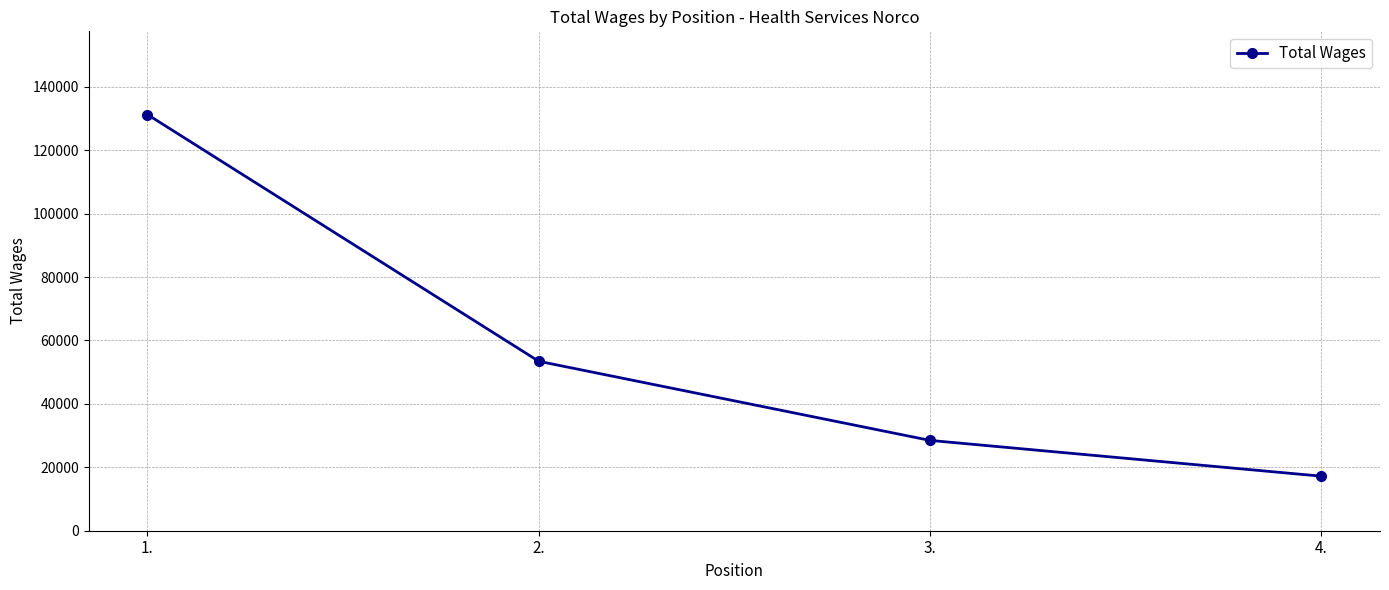

Where does the data first go above 53445?

1.